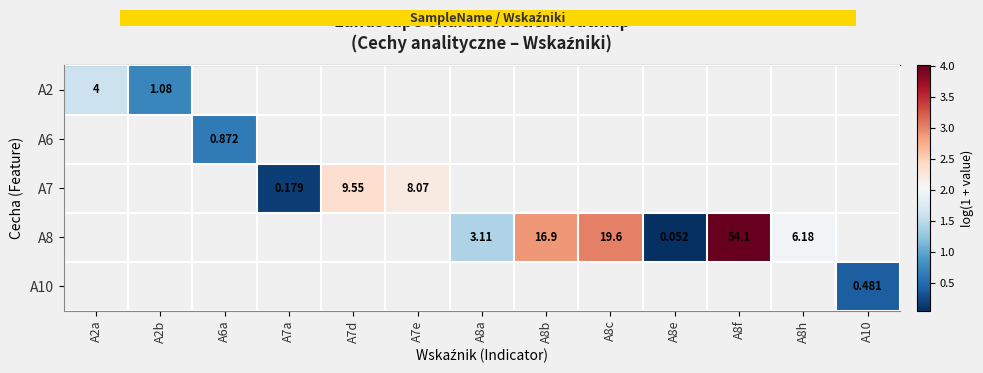

Count the number of categories in the chart.

13